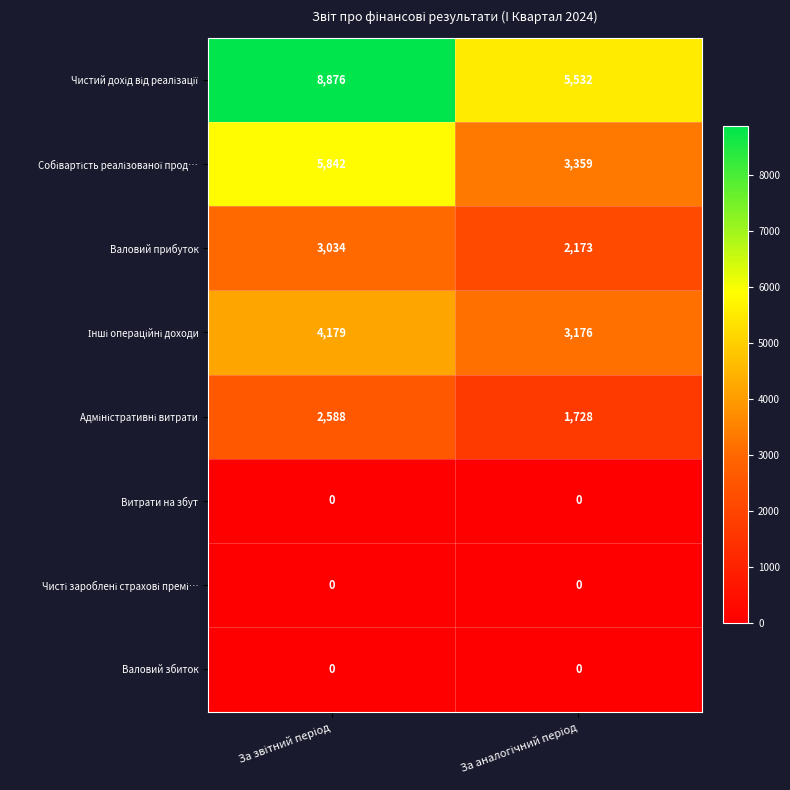

What is the maximum value shown in the chart?

8876